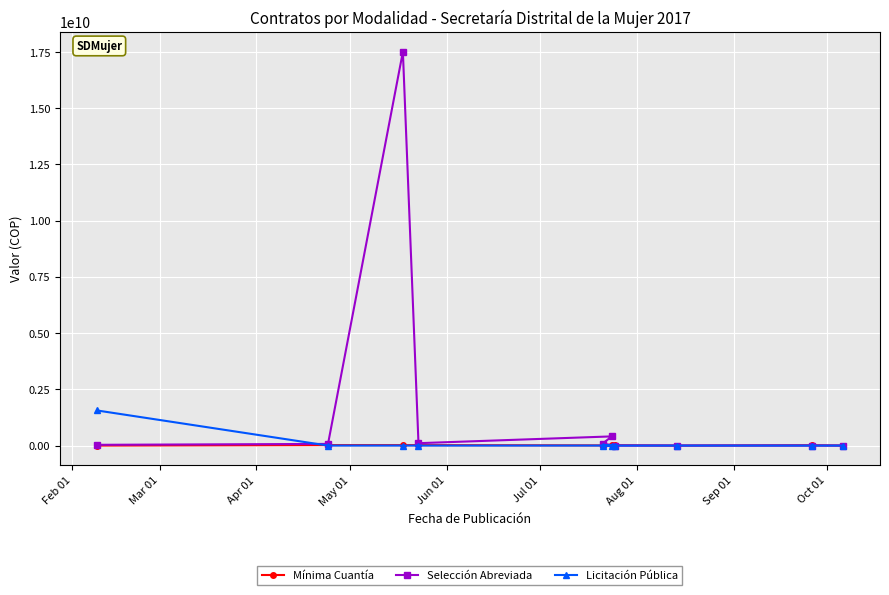

True or false: Licitación Pública and Mínima Cuantía cross at least once.

True